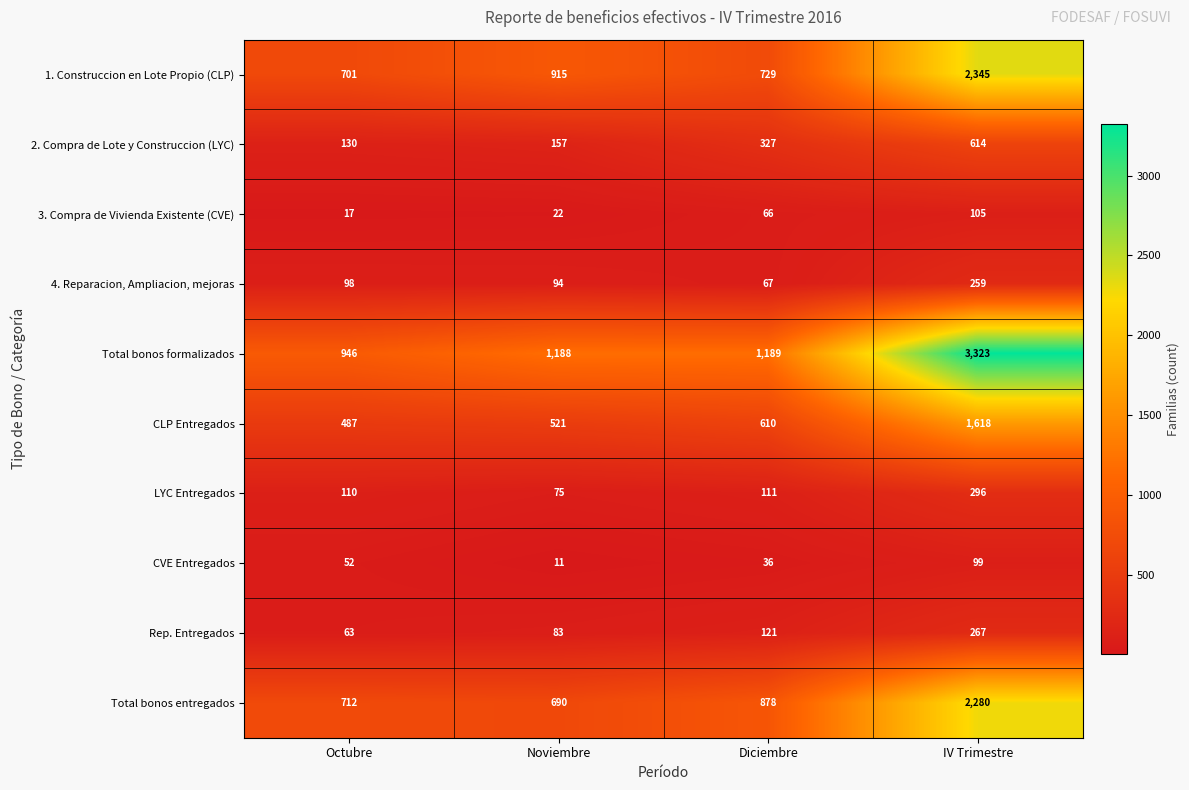

Which series has the widest spread of values?

Total bonos formalizados